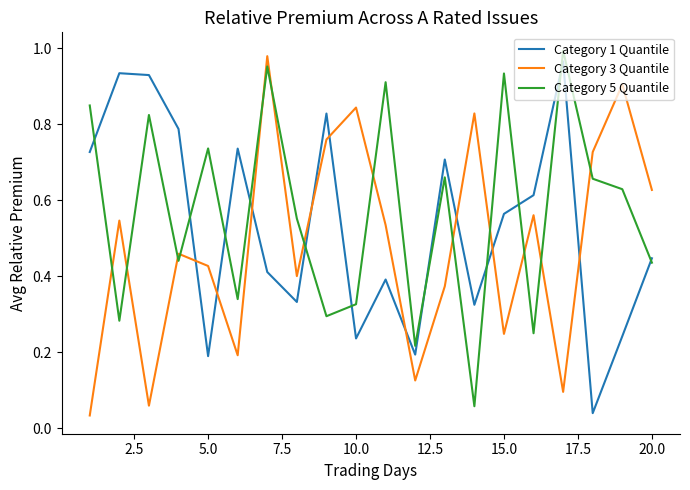

After their last crossing, which series has the higher values: Category 3 Quantile or Category 5 Quantile?

Category 3 Quantile